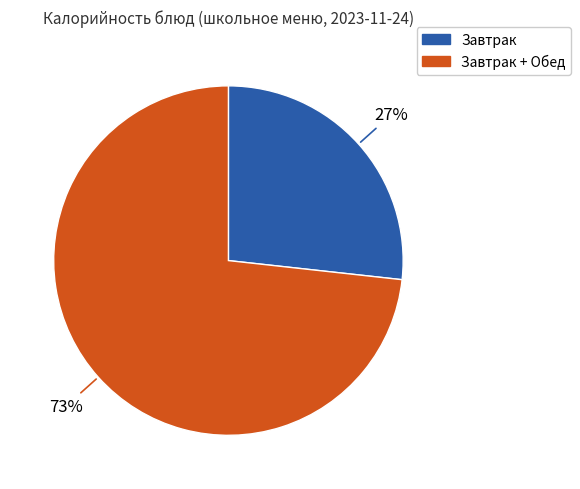

Is there a majority slice in this chart?

Yes